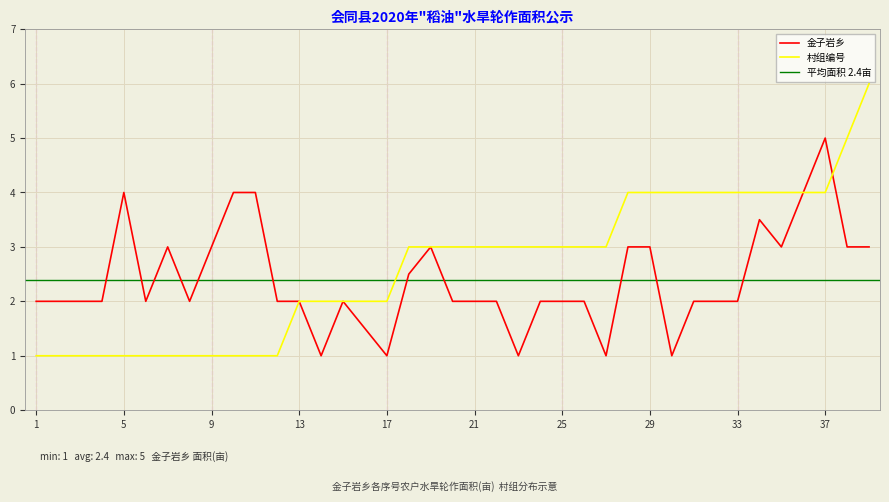

What is the sum of the 金子岩乡 values at 3 and 11?

6.0